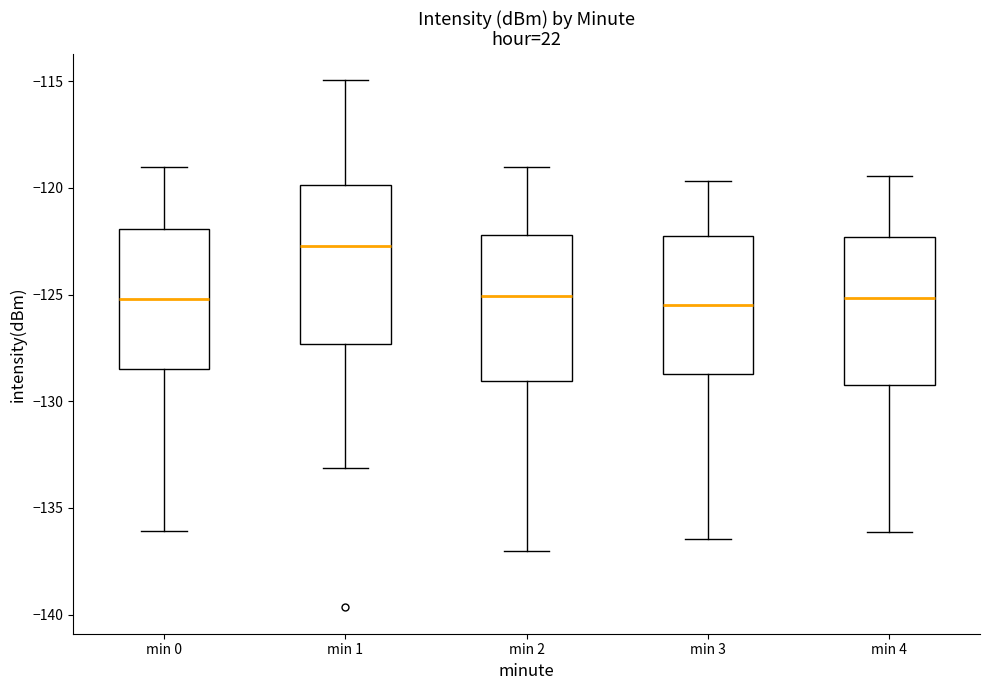

Which box is the tallest, from its lower edge to its upper edge?

min 1